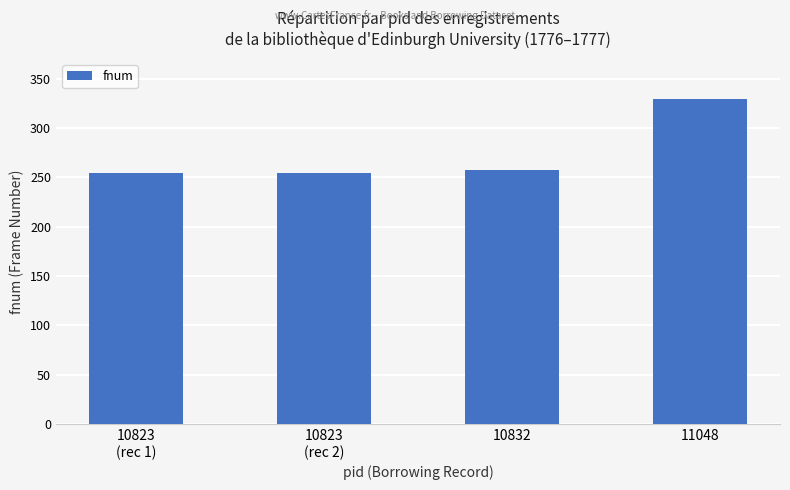

Does the chart contain any negative values?

No